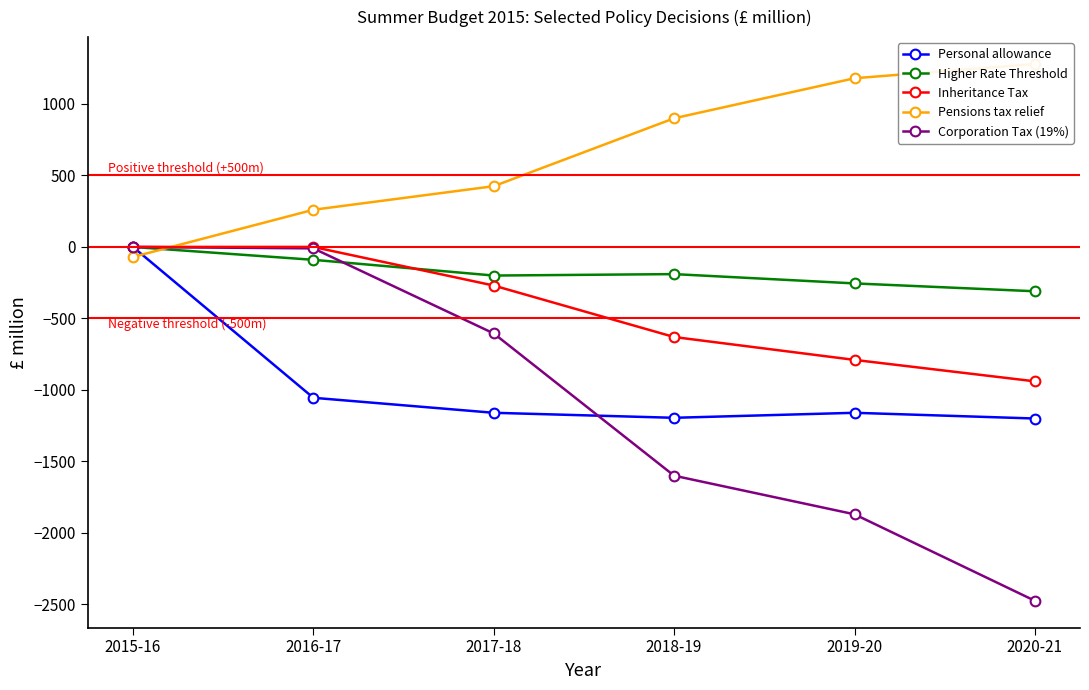

At how many categories does at least one series exceed -1215?

6